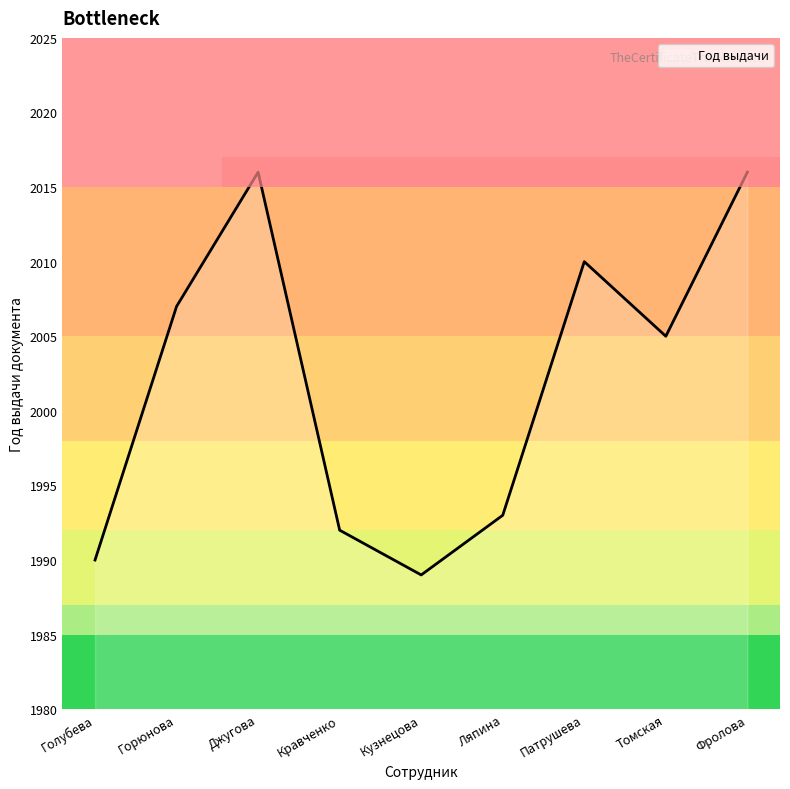

How many distinct data groups are displayed?

1